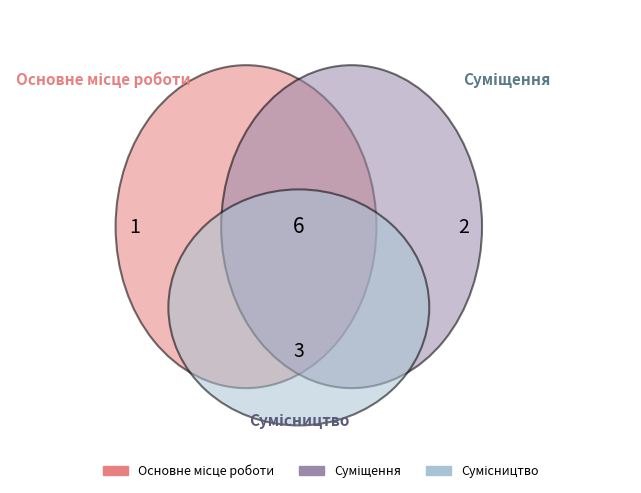

To the nearest percent, what is the average slice percentage?

33%